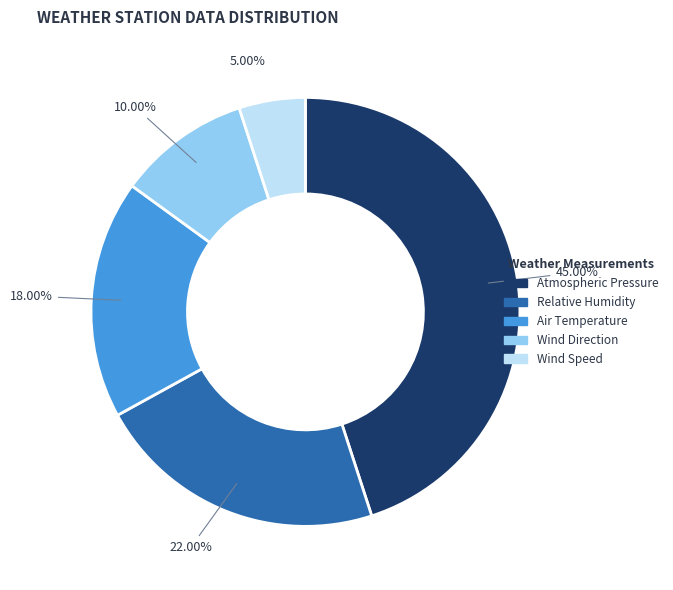

Combined, do Relative Humidity and Wind Direction account for over 50%?

No